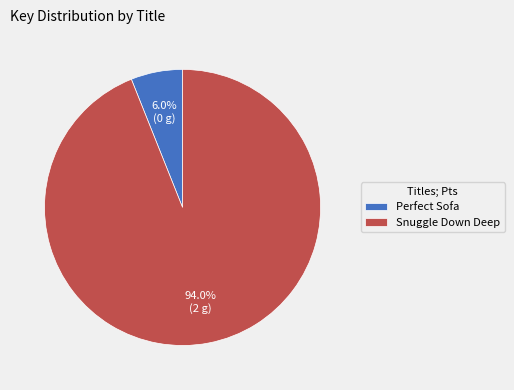

Which has a higher value, Perfect Sofa or Snuggle Down Deep?

Snuggle Down Deep